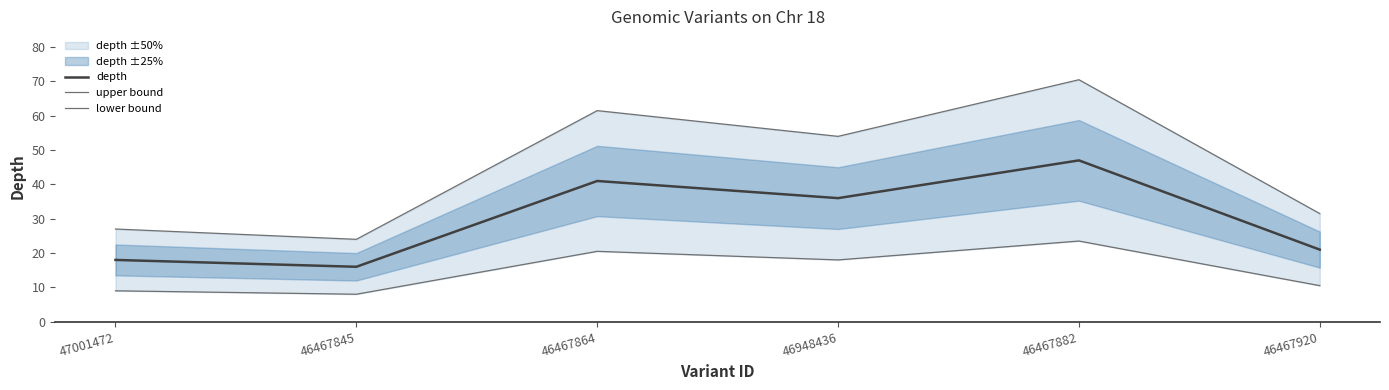

List the labels in order of lower bound value, largest first.

46467882, 46467864, 46948436, 46467920, 47001472, 46467845